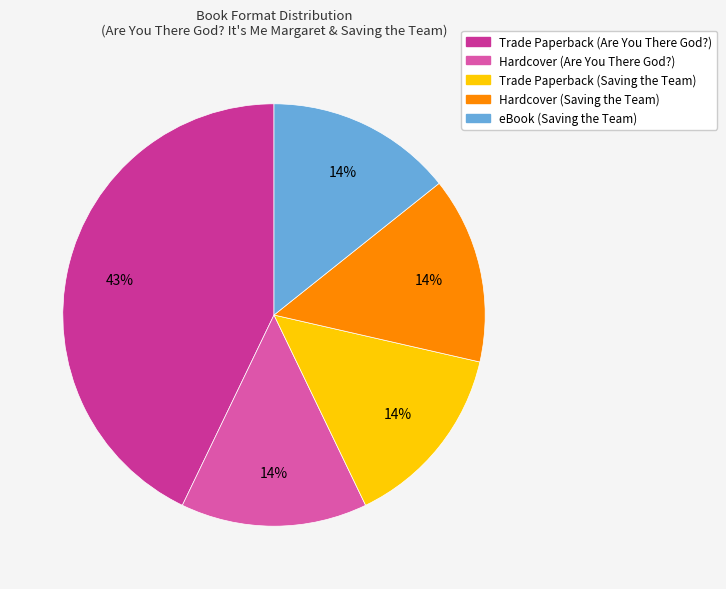

Does any single category account for the majority?

No